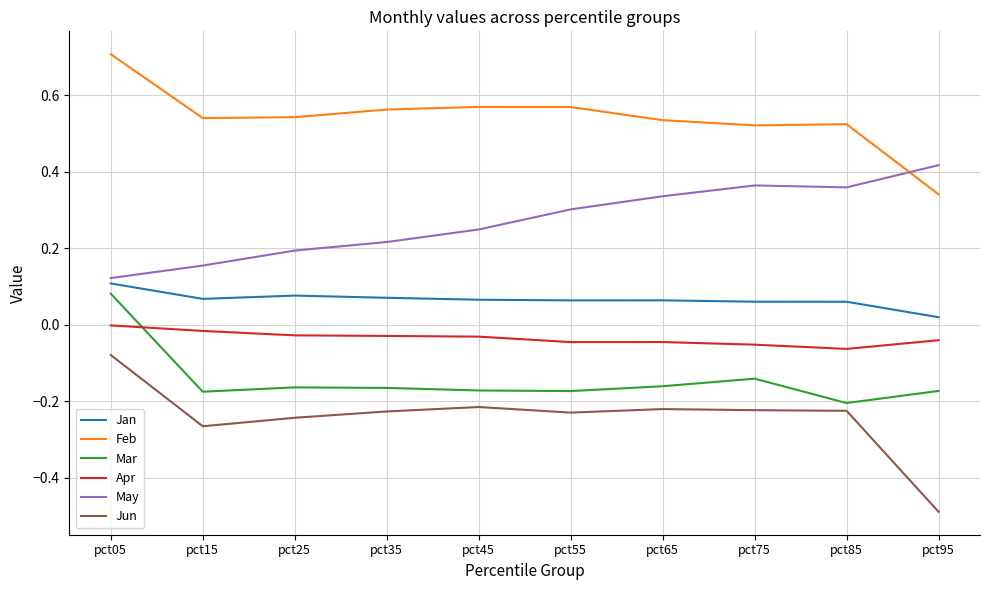

True or false: Jun and Feb intersect in this chart.

False